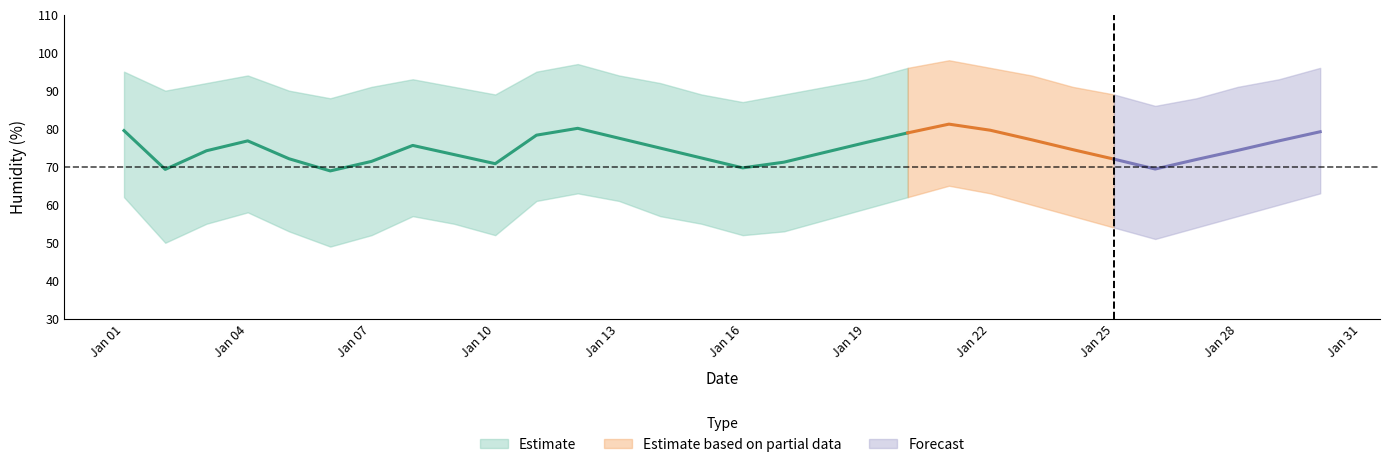

What is the greatest value displayed?

98.0